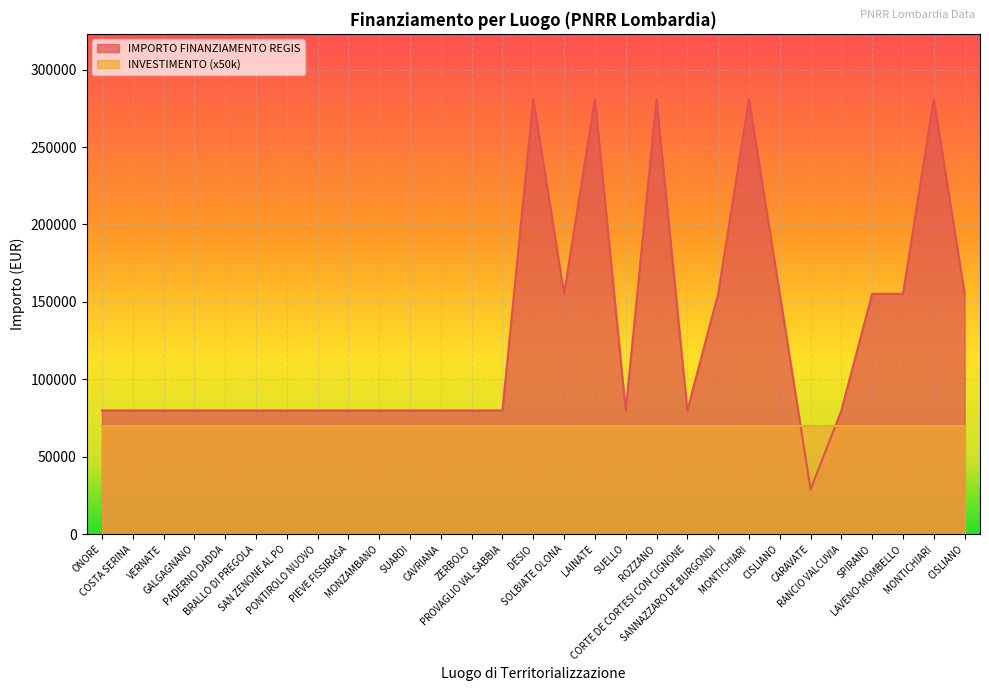

How many values are between 79922 and 155234?

23